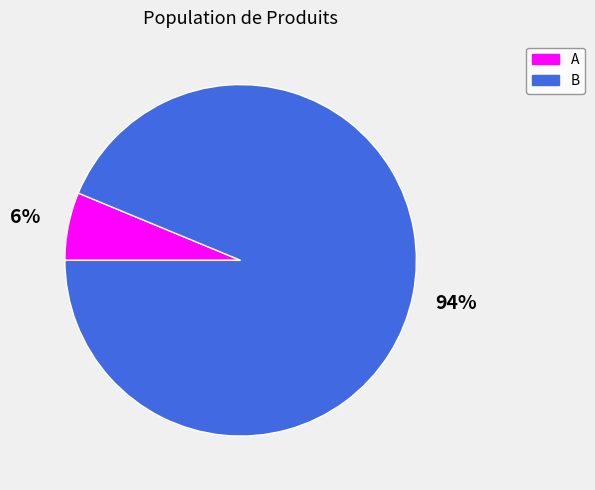

Combined, do B and A account for over 50%?

Yes